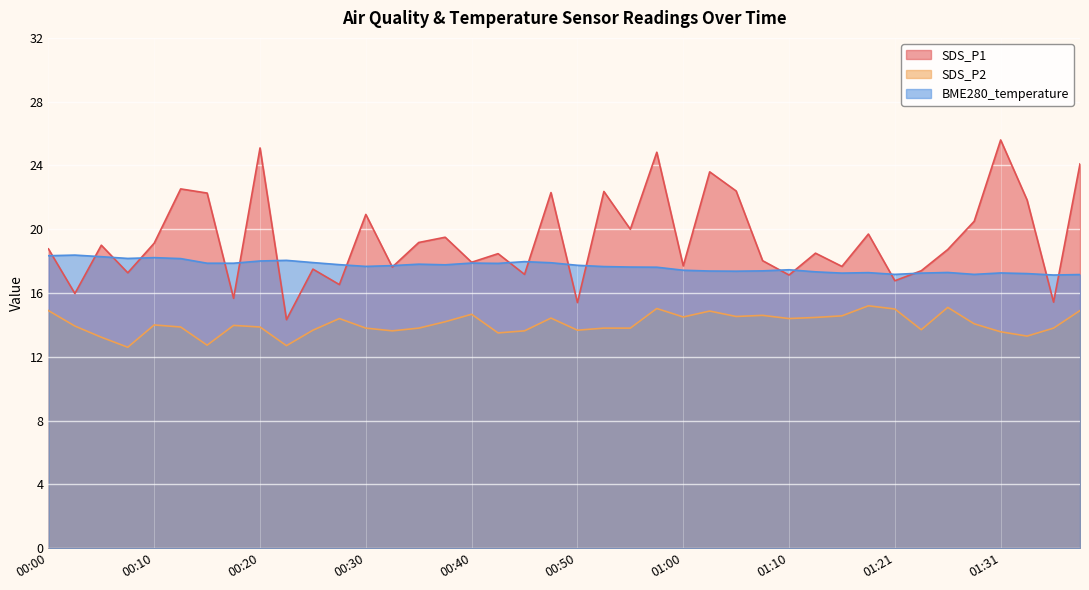

What are all the series names shown in the legend?

SDS_P1, SDS_P2, BME280_temperature